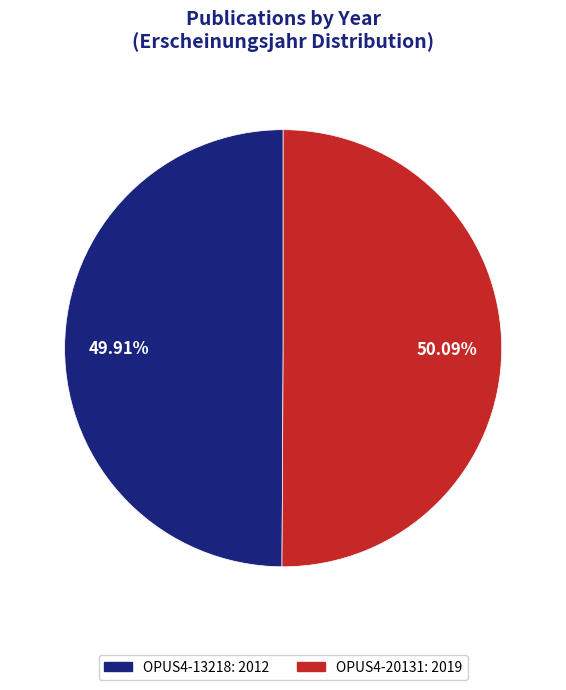

To the nearest percent, what is the average slice percentage?

50%